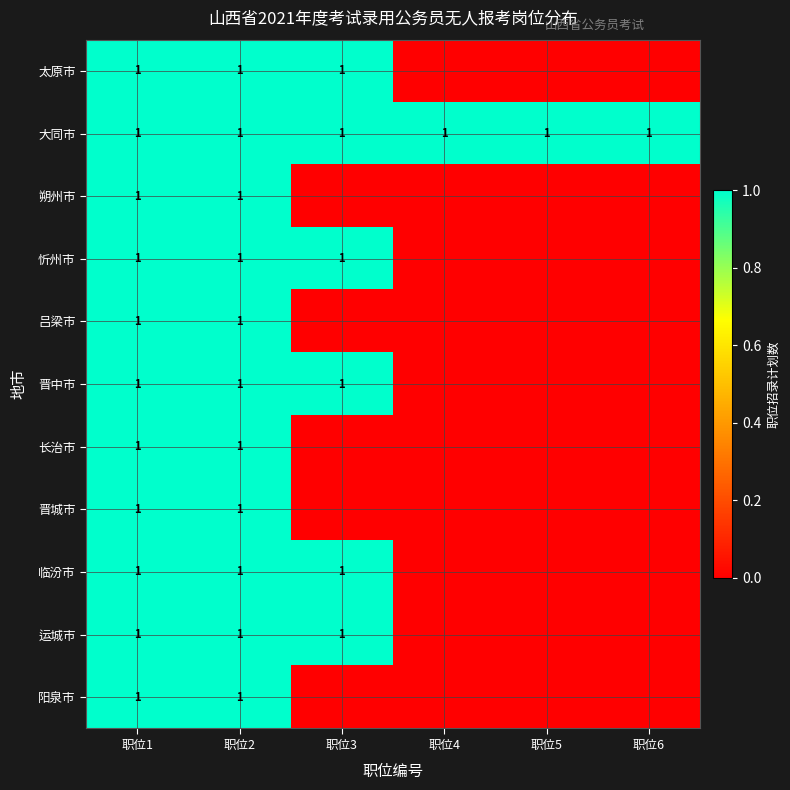

Is it true that 晋中市 equals 1 at 职位1?

True